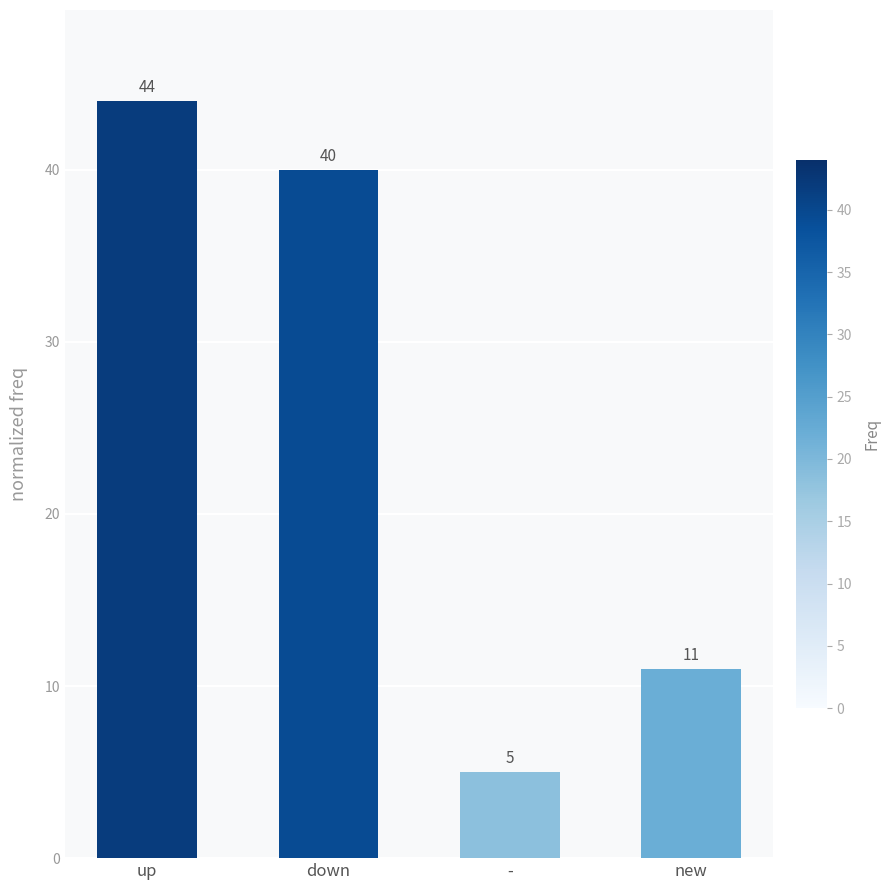

What is the label of the 3rd bar from the left?

-